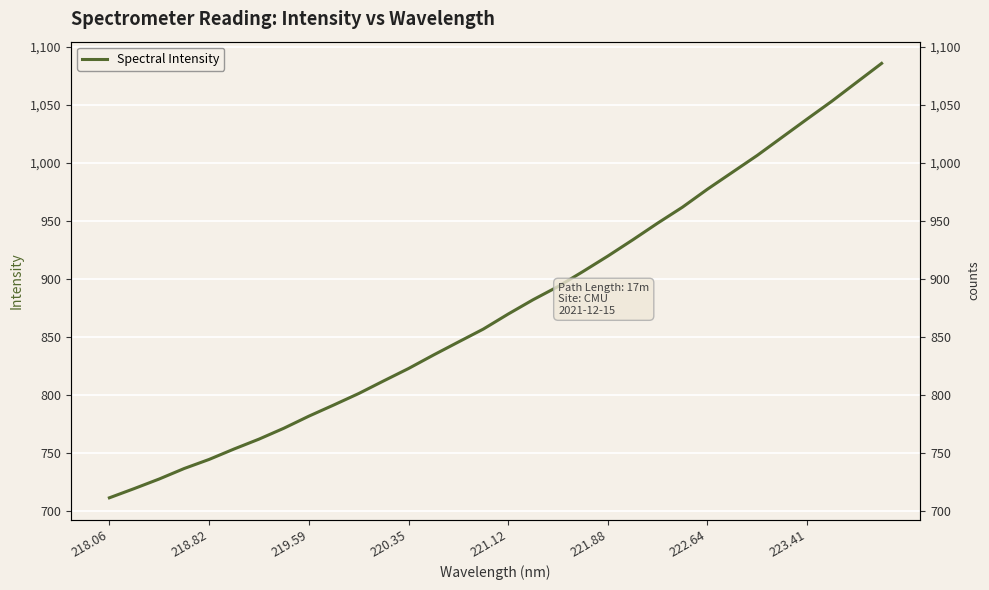

How many lines are shown in the chart?

1